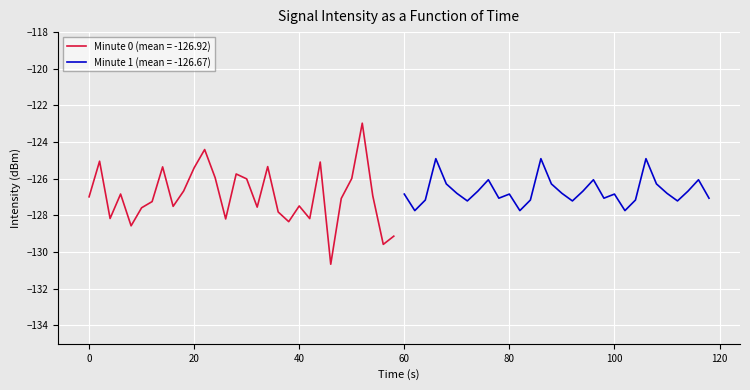

What is the difference between the values at 6 and 44?

1.7